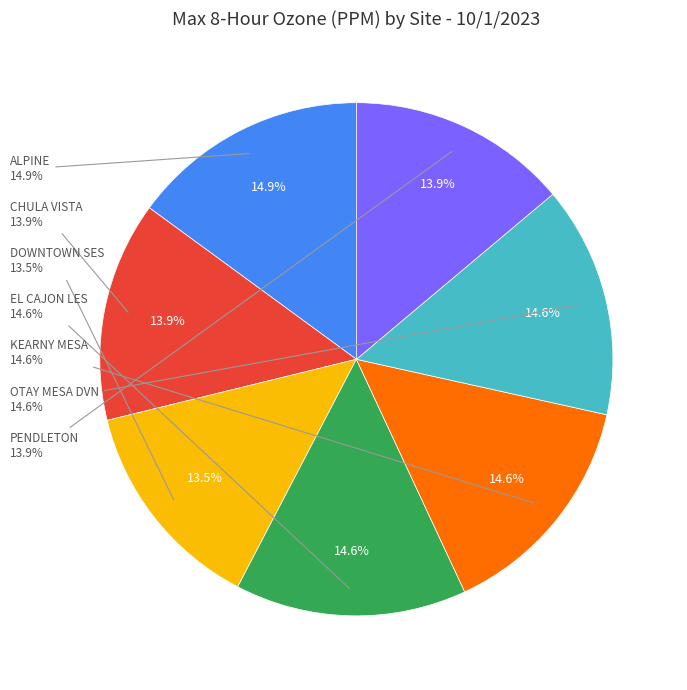

What is the total percentage of KEARNY MESA and EL CAJON LES?

29.2%